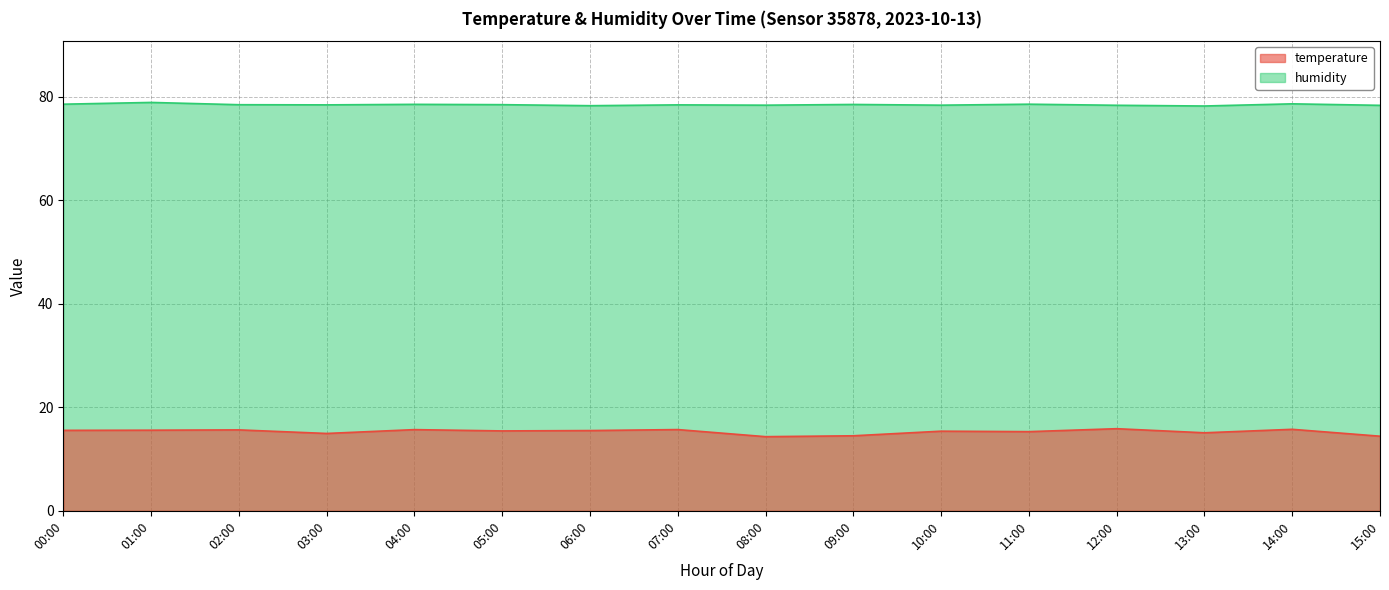

At which category does humidity reach its first local peak?

01:00